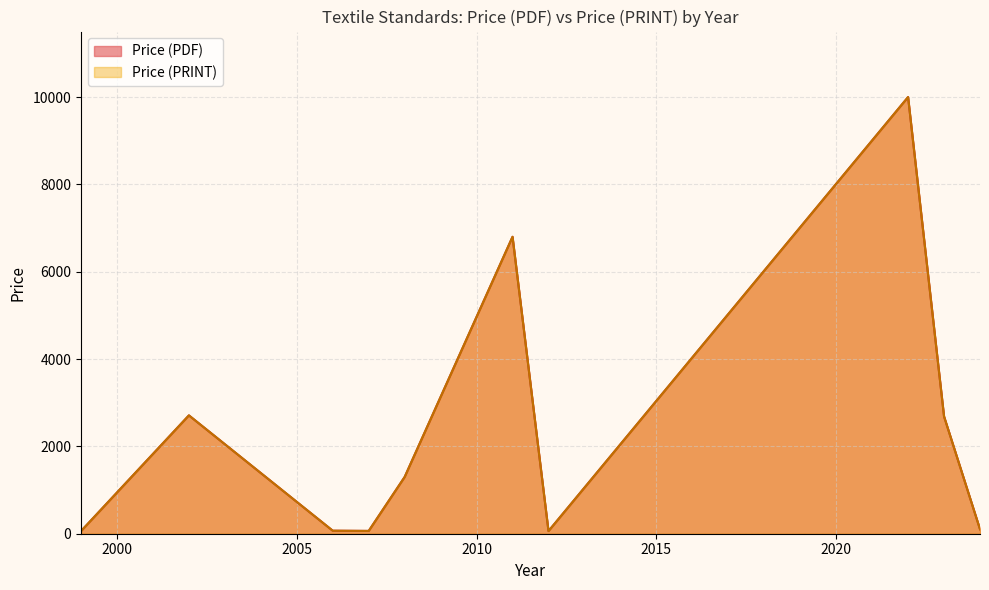

The Price (PDF) series shows 60.7 at 2023. True or false?

False